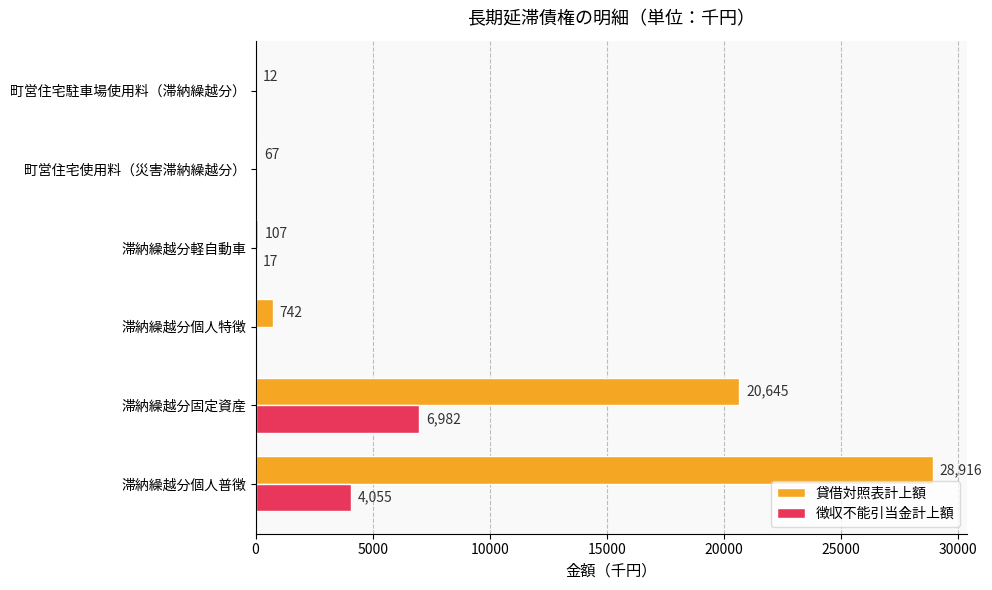

Which series has the widest spread of values?

貸借対照表計上額